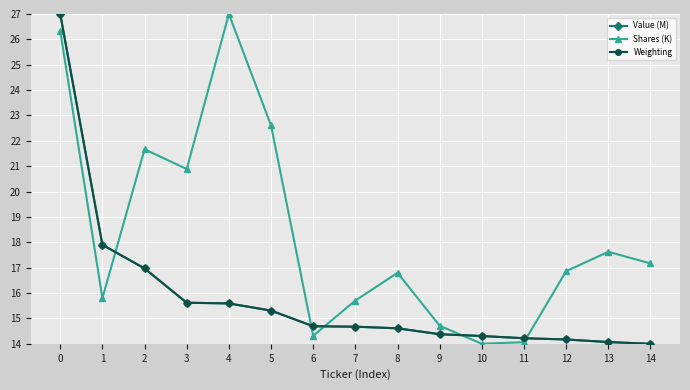

Reading left to right, transcribe all the data shown in this chart.

Value (M): 27.0	17.9	17.0	15.6	15.6	15.3	14.7	14.7	14.6	14.4	14.3	14.2	14.2	14.1	14.0
Shares (K): 26.3	15.8	21.7	20.9	27.0	22.6	14.3	15.7	16.8	14.7	14.0	14.1	16.9	17.6	17.2
Weighting: 27.0	17.9	17.0	15.6	15.6	15.3	14.7	14.7	14.6	14.4	14.3	14.2	14.2	14.1	14.0